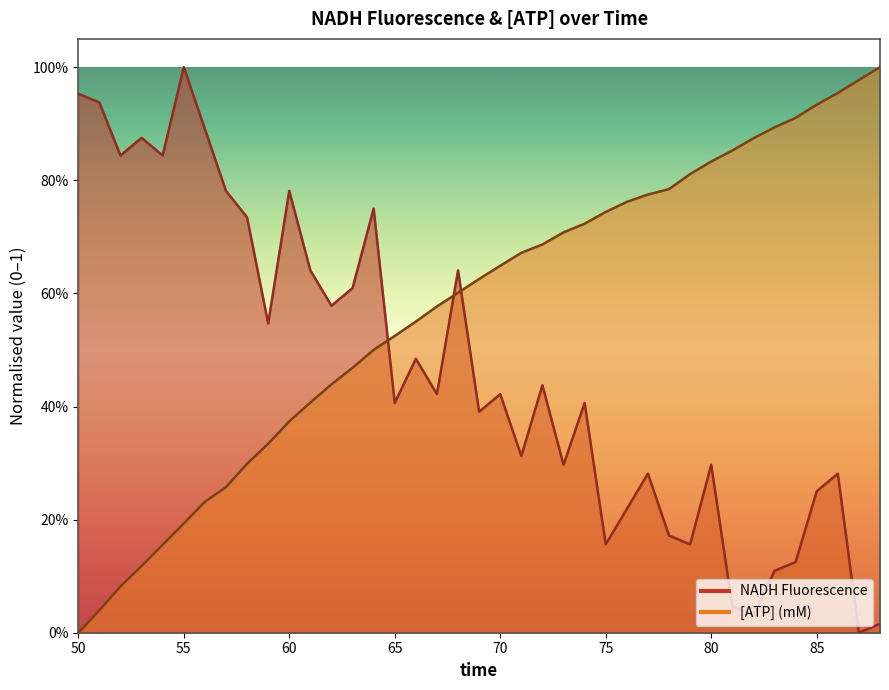

Where is NADH Fluorescence nearest to the value 0?

87